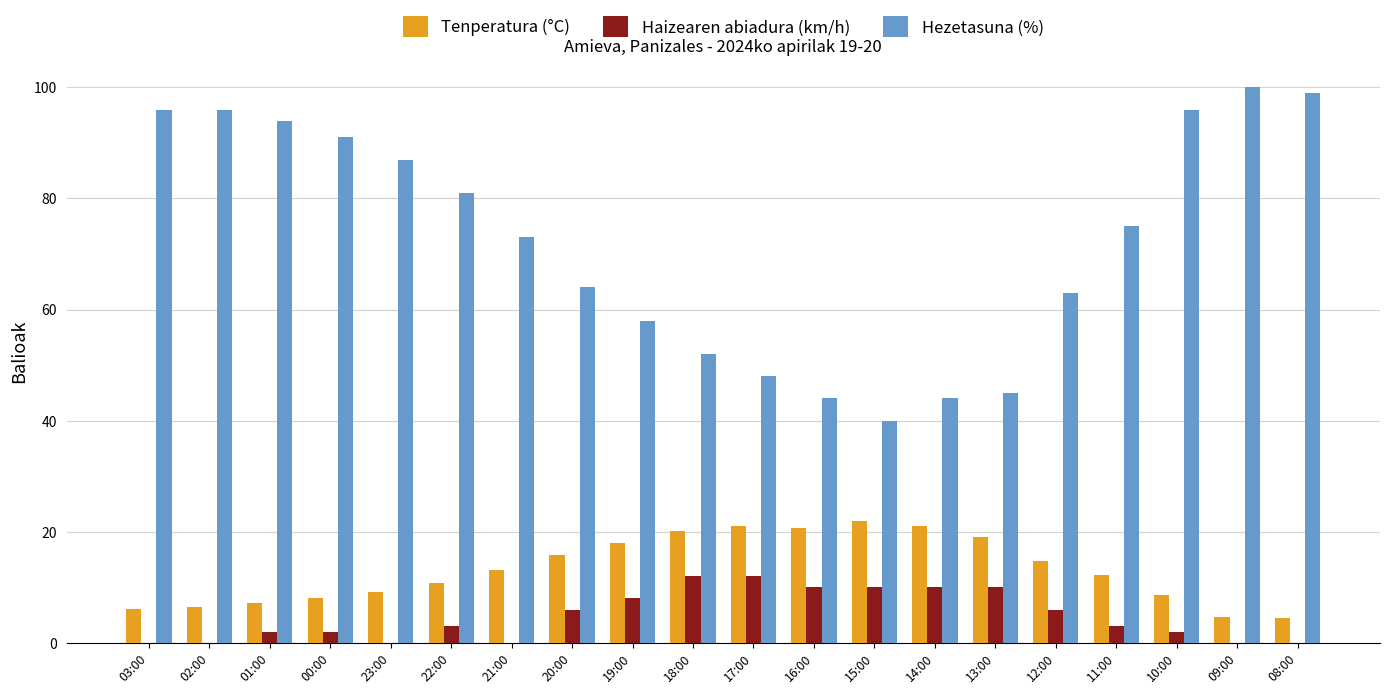

What is the total value across all series at 18:00?

84.1